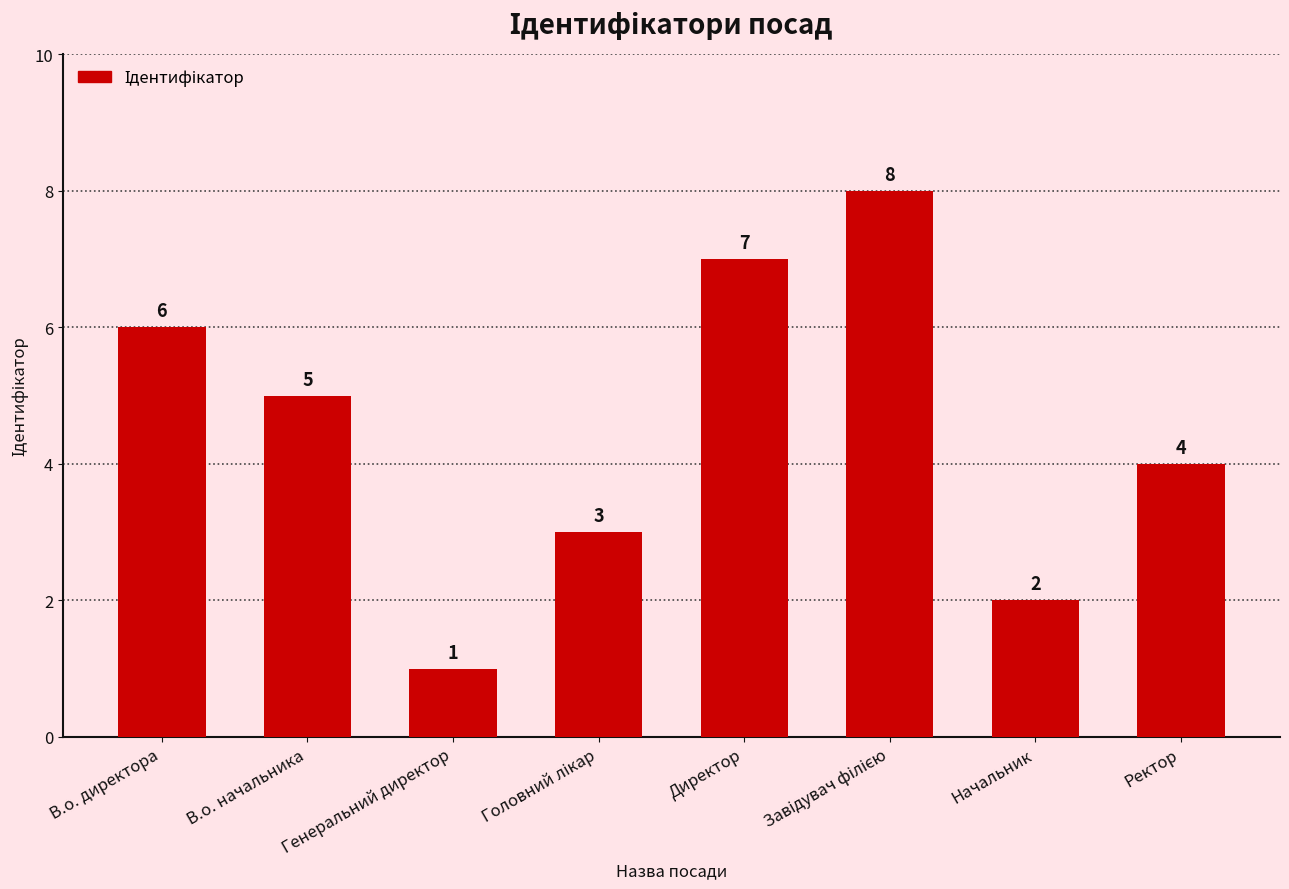

The chart shows a value of 5 at В.о. начальника. True or false?

True